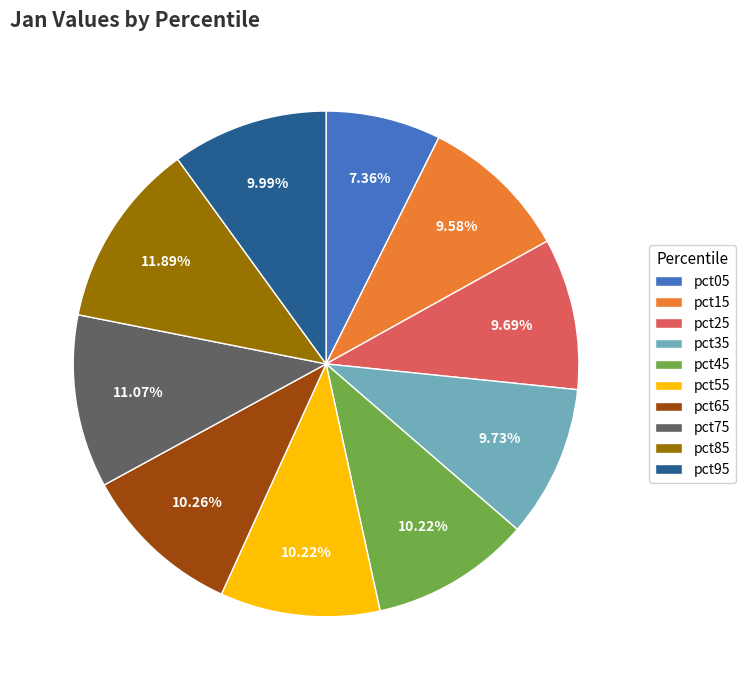

What percentage is the pct85 slice, to the nearest percent?

12%